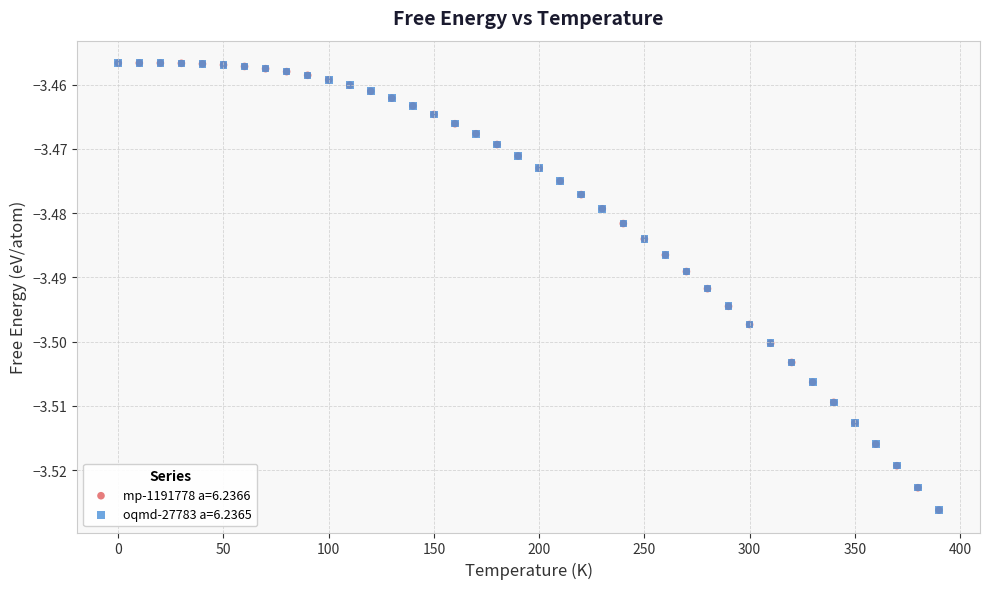

Which series has the widest spread of Y values?

mp-1191778 a=6.2366